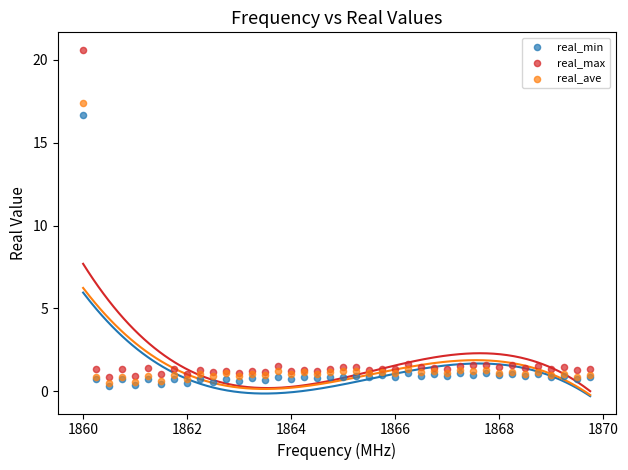

What are all the series names shown in the legend?

real_min, real_max, real_ave